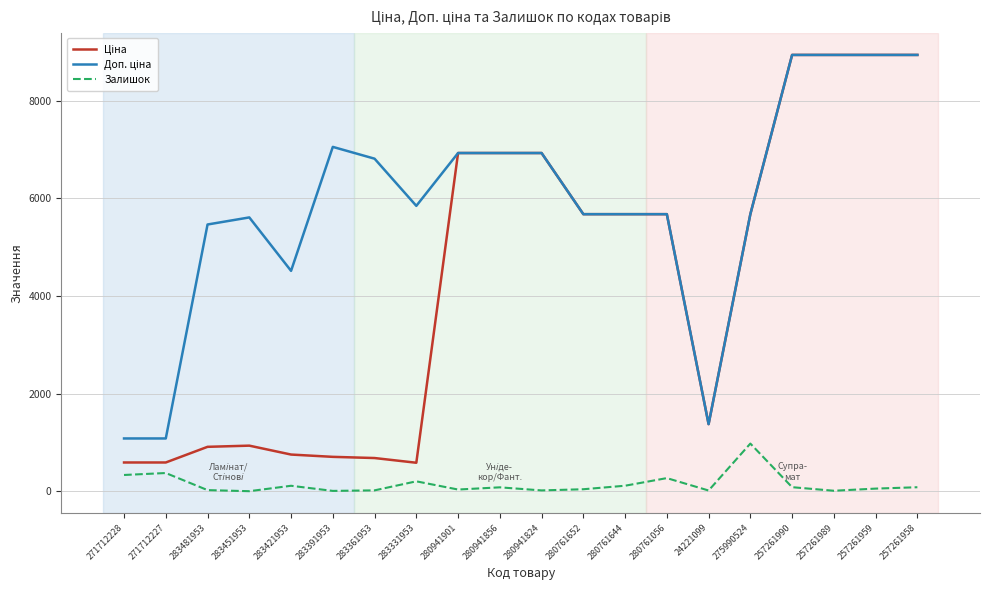

What is the greatest value displayed?

8934.1